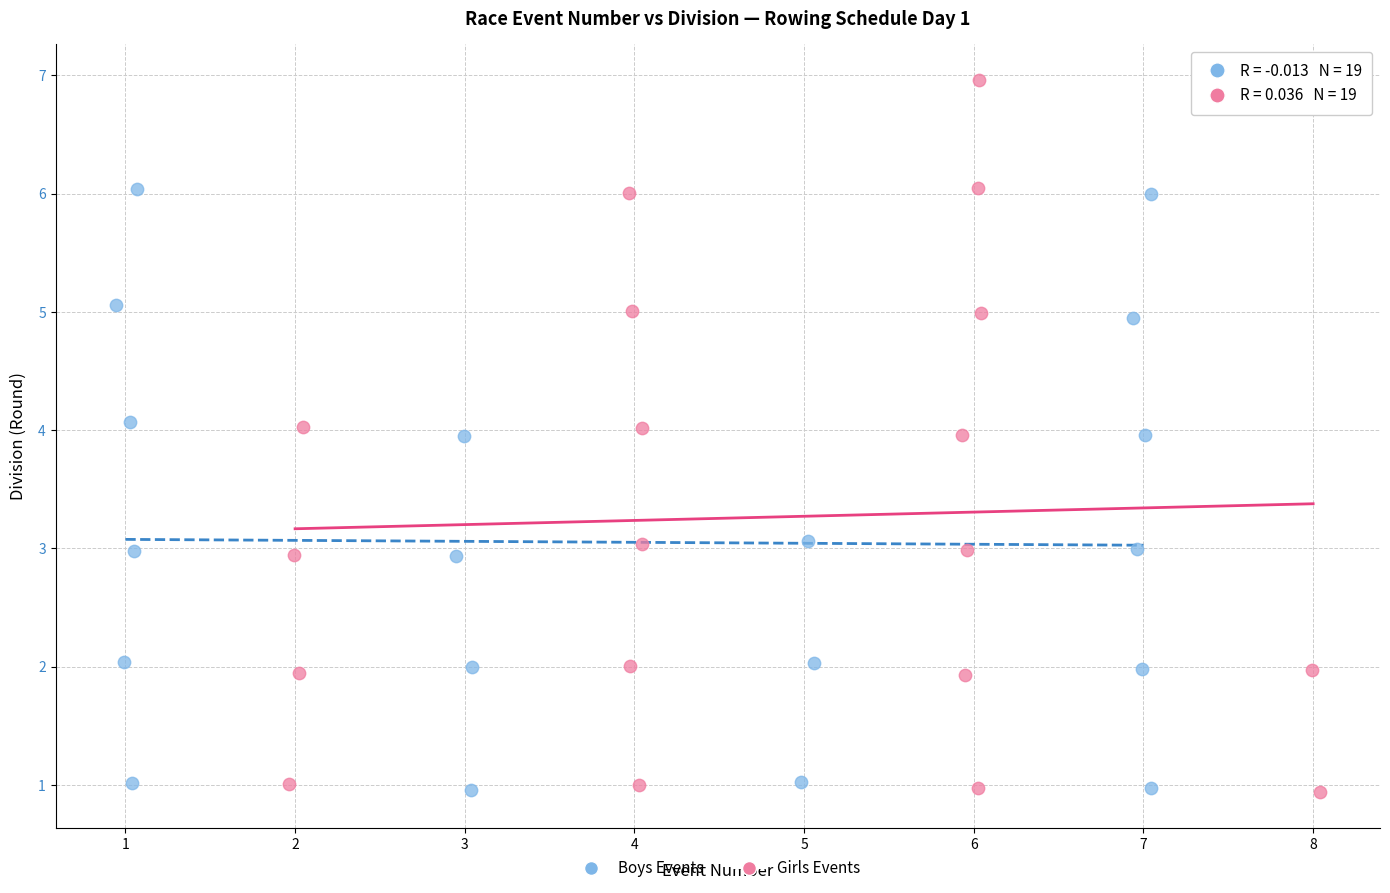

What are all the series names shown in the legend?

Boys Events, Girls Events